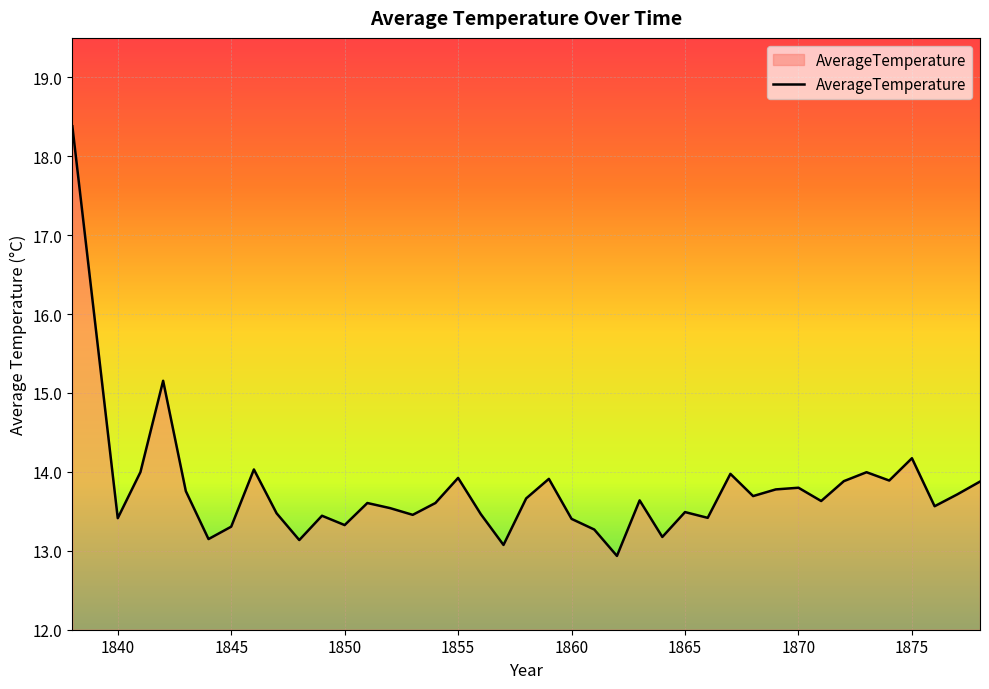

What is the minimum value shown in the chart?

12.9